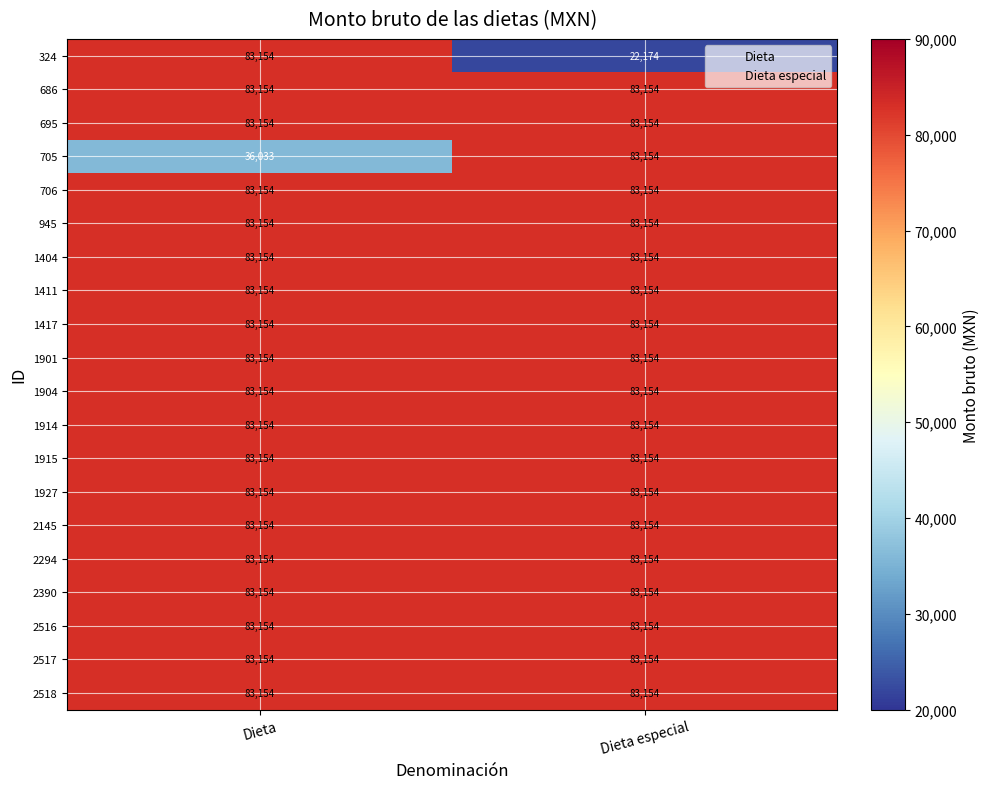

What is the greatest value displayed?

83154